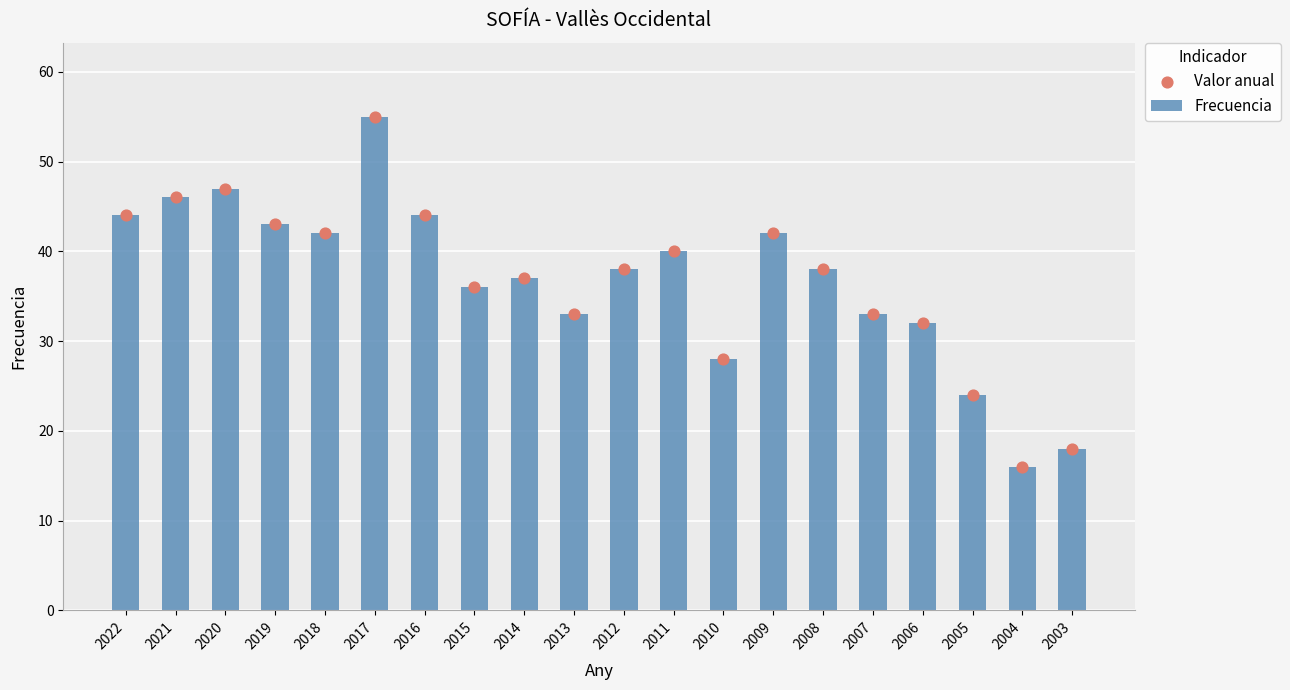

Is the value of Valor anual at 2016 greater than the value of Frecuencia at 2006?

Yes